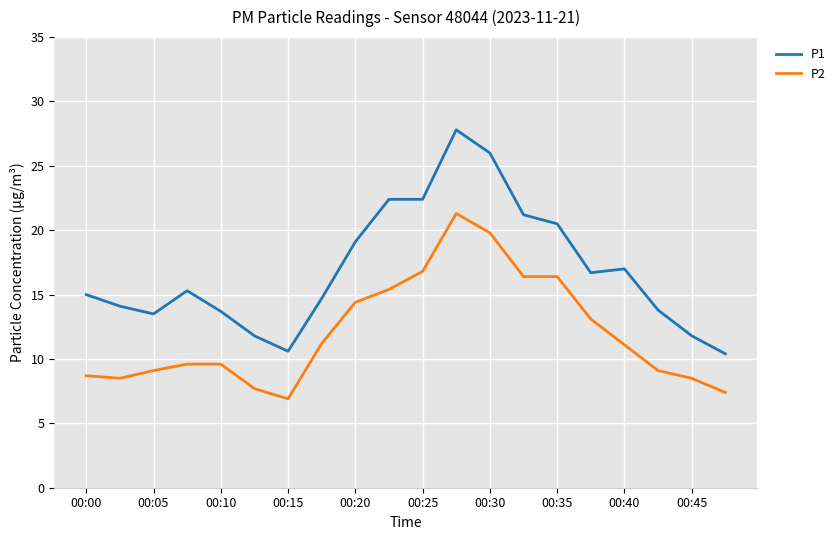

True or false: P2 and P1 cross at least once.

False